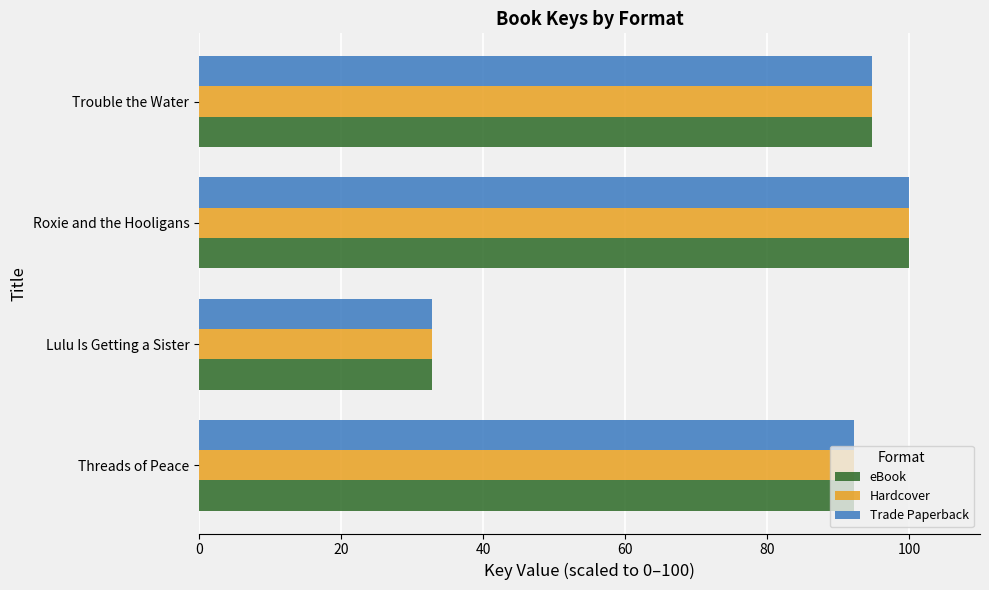

Where is Trade Paperback nearest to the value 66?

Threads of Peace